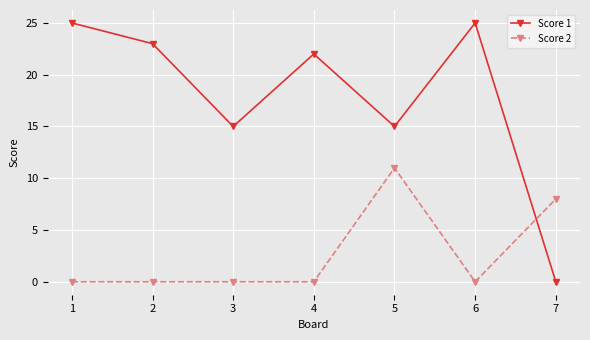

Which series changed the most between 1 and 7?

Score 1